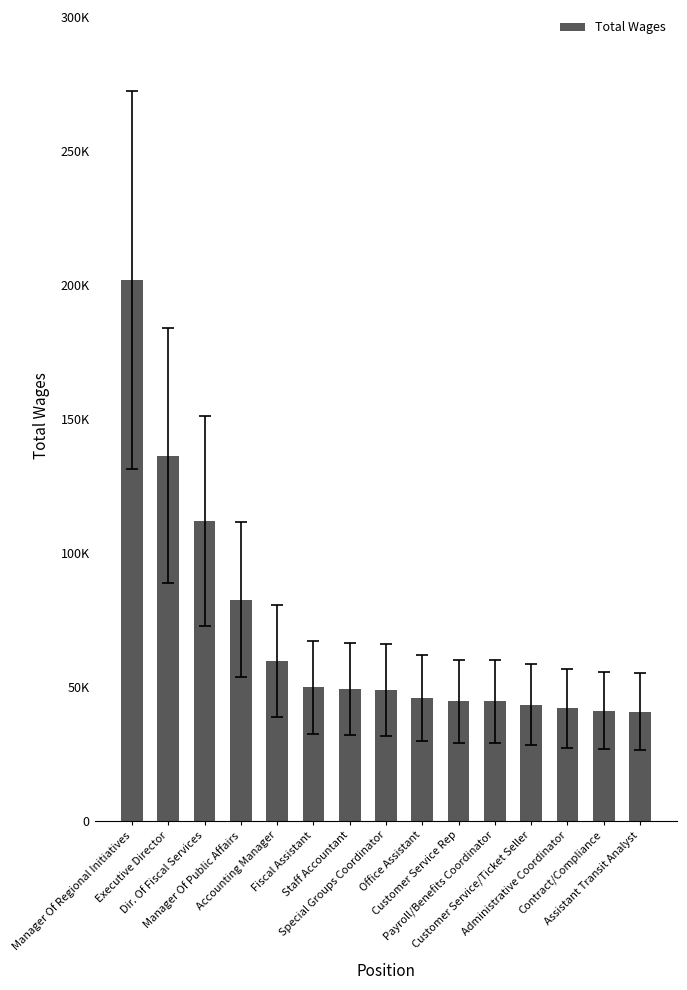

Between Manager Of Public Affairs and Contract/Compliance, which is larger?

Manager Of Public Affairs